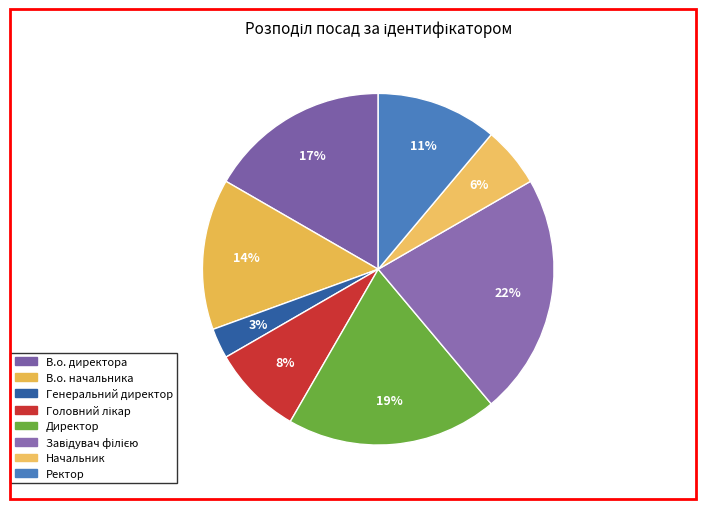

Is there a majority slice in this chart?

No